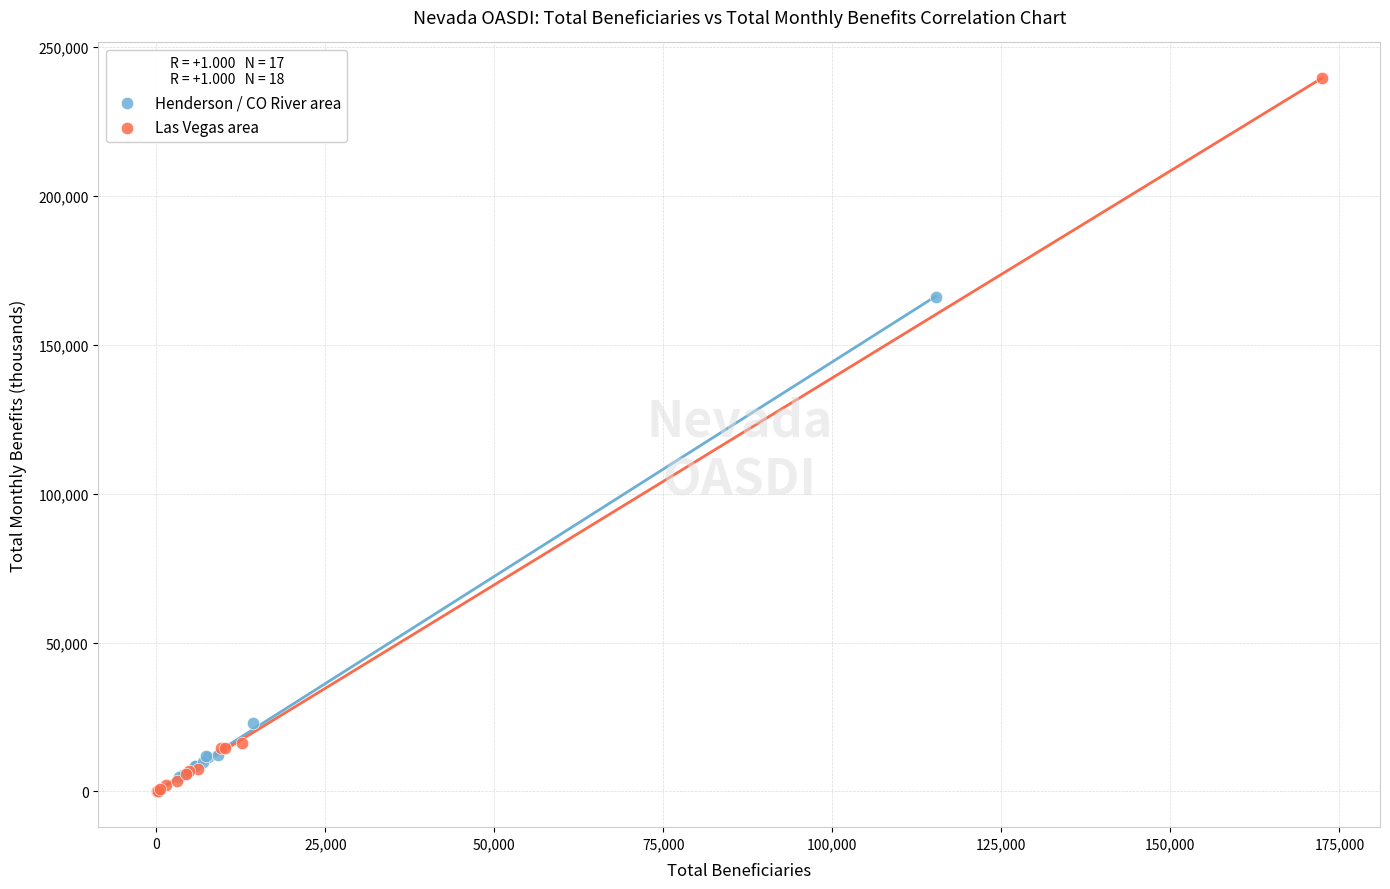

Which series contains the highest Y value?

Las Vegas area